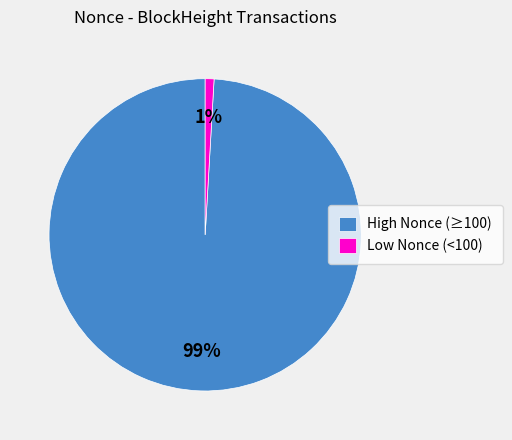

Is it true that High Nonce (≥100) is 99% of the pie?

True